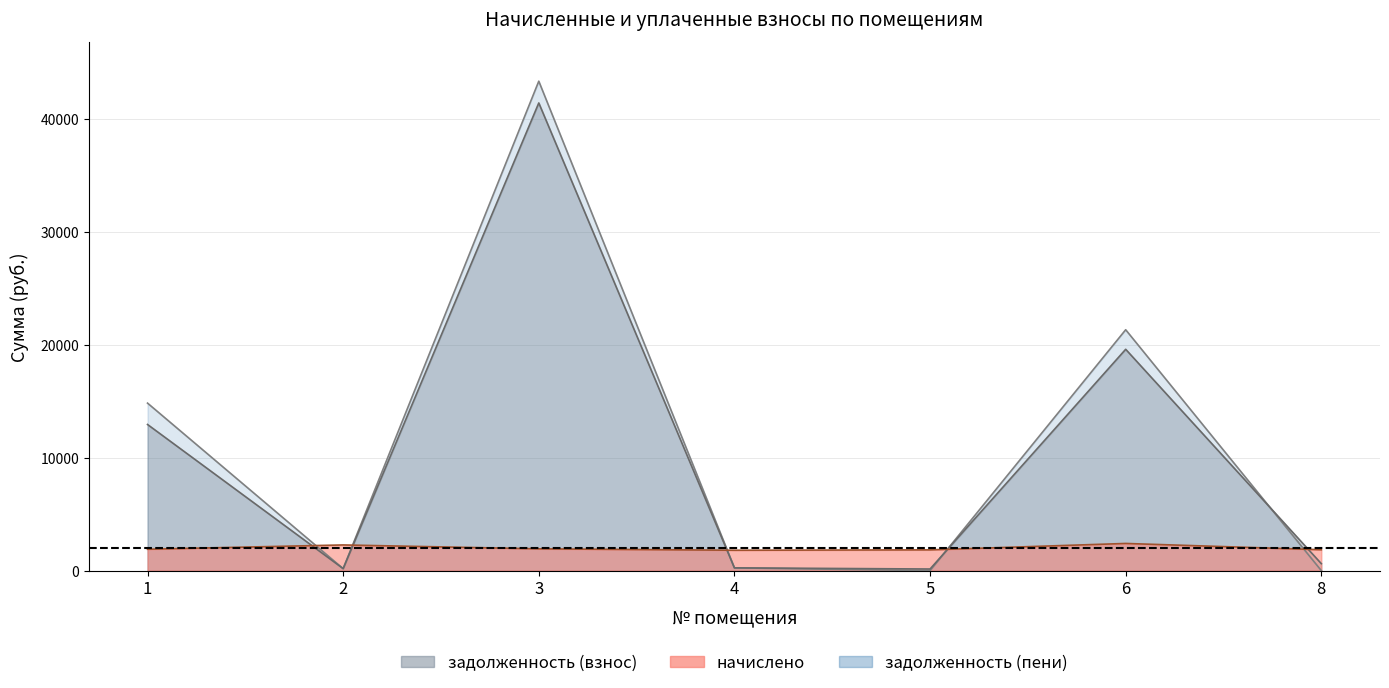

What are all the series names shown in the legend?

начислено, задолженность (взнос), задолженность (пени)